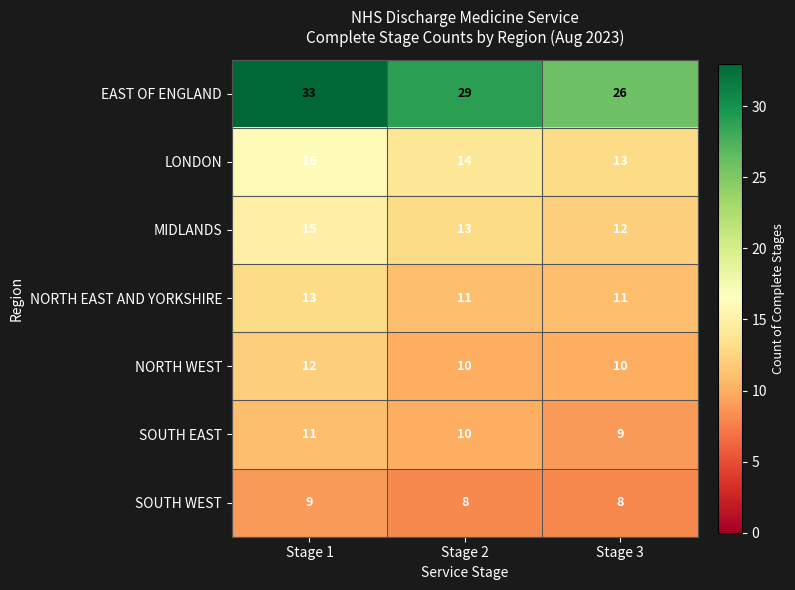

What is the smallest value displayed?

8